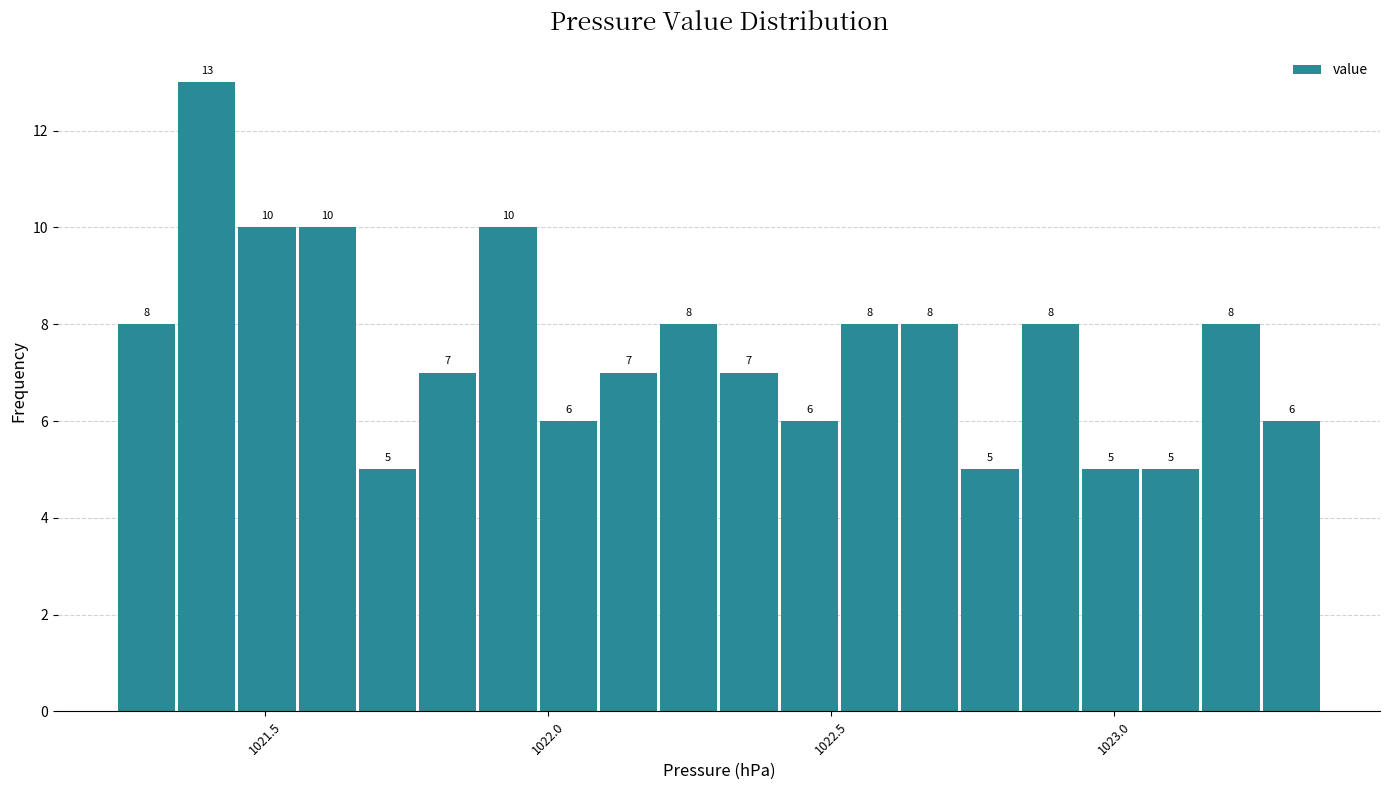

Read against the x-axis, roughly where is the centre of the tallest bar?

1021.40